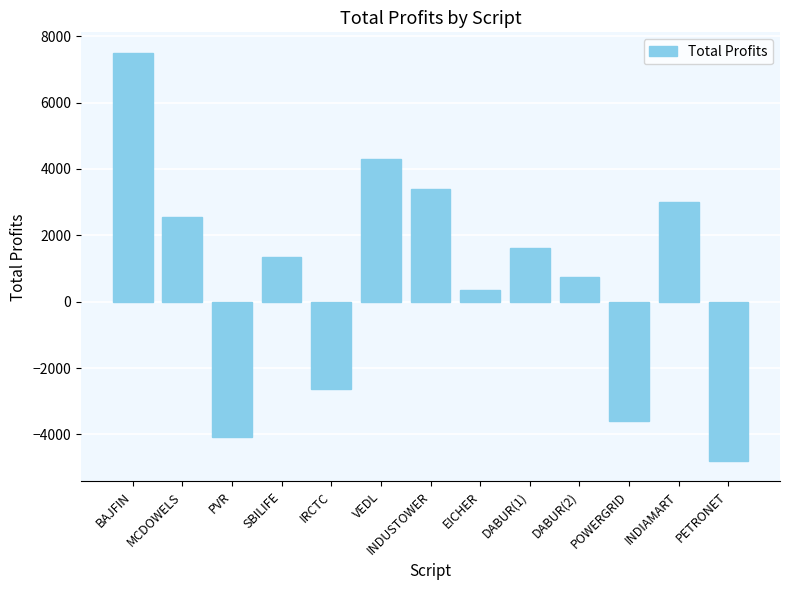

Which has a higher value, POWERGRID or INDUSTOWER?

INDUSTOWER